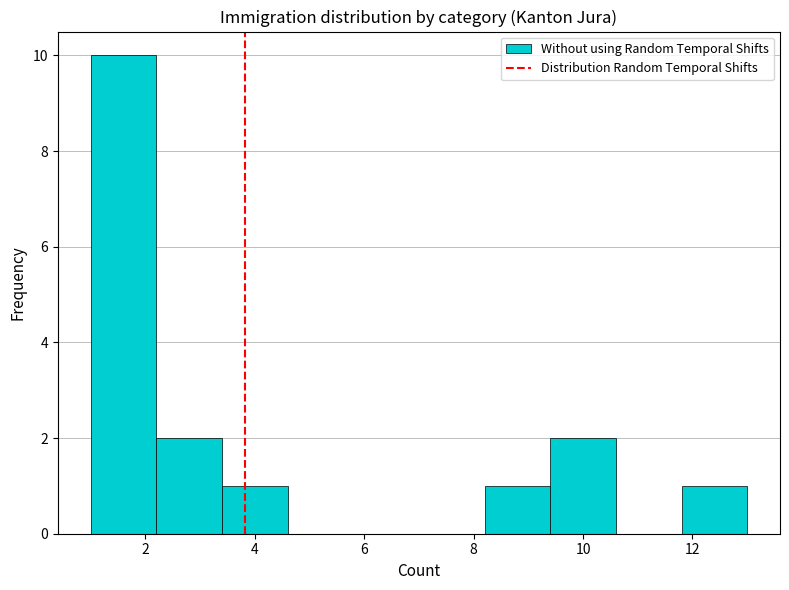

Reading left to right, transcribe this chart: for each bar, give the range it covers on the x-axis and its height. The values are not printed on the chart, so give them approximately, as read against the axis.

1.0 to 2.2: 10
2.2 to 3.4: 2
3.4 to 4.6: 1
4.6 to 5.8: 0
5.8 to 7.0: 0
7.0 to 8.2: 0
8.2 to 9.4: 1
9.4 to 10.6: 2
10.6 to 11.8: 0
11.8 to 13.0: 1